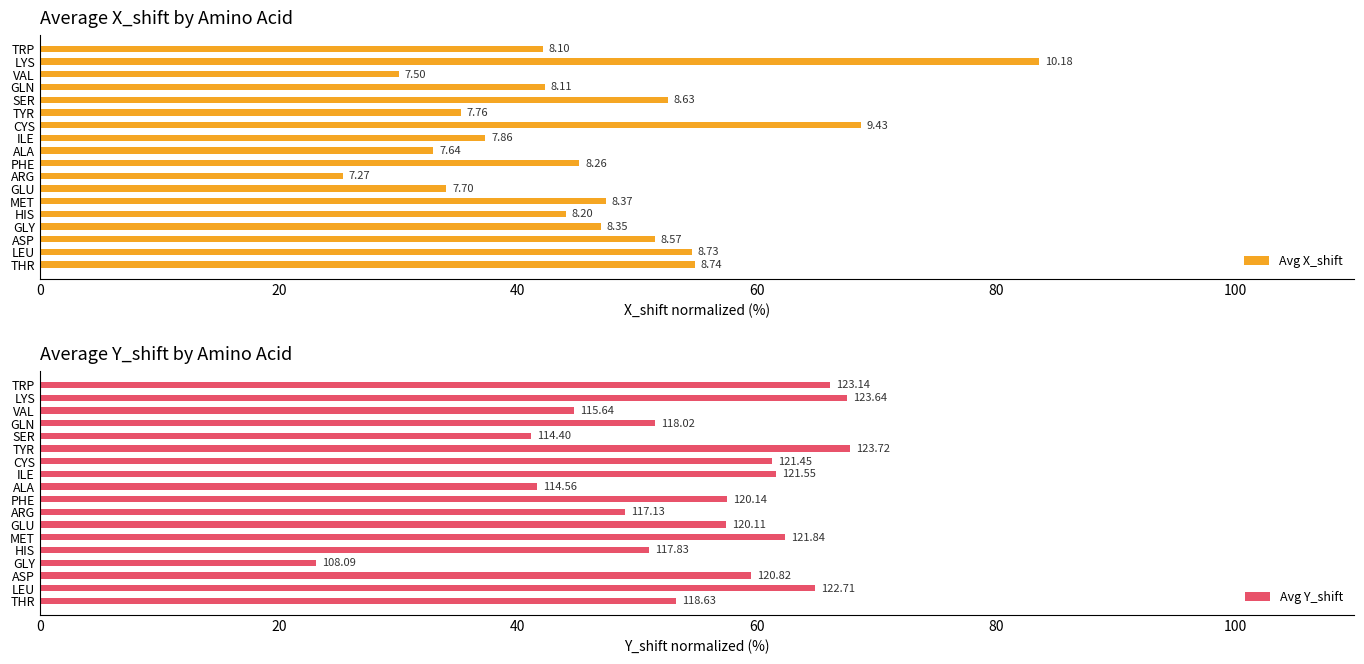

Between SER and TRP, which series saw the biggest shift?

Avg Y_shift